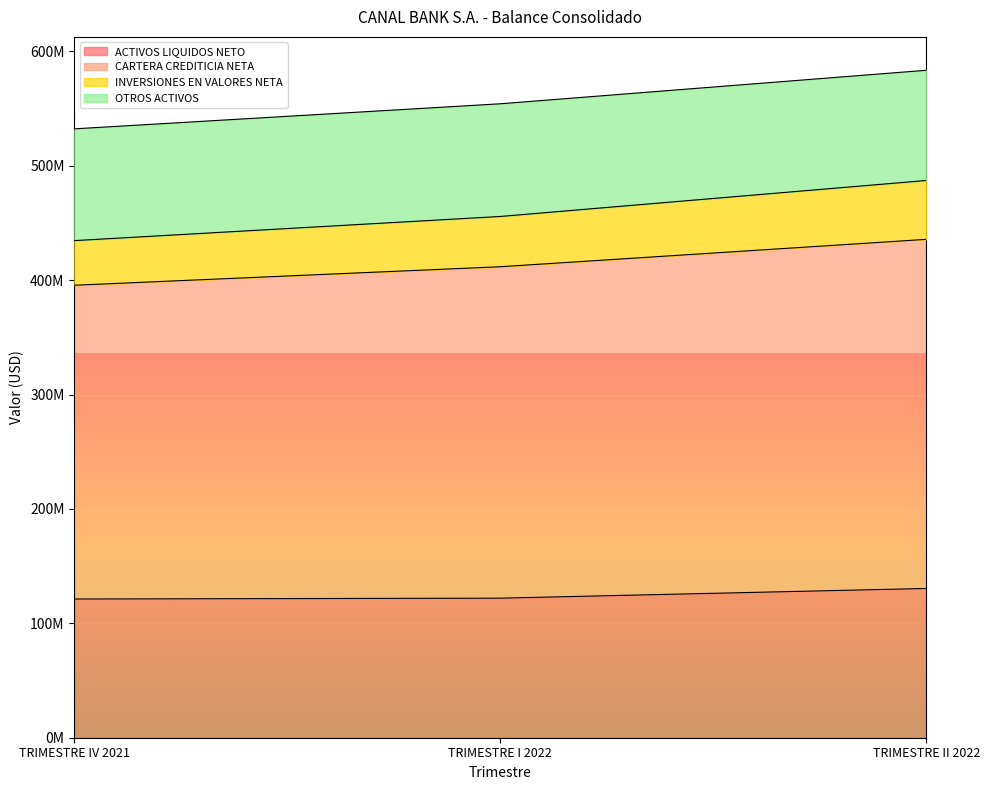

Is it true that INVERSIONES EN VALORES NETA equals 869171905.7 at TRIMESTRE II 2022?

False